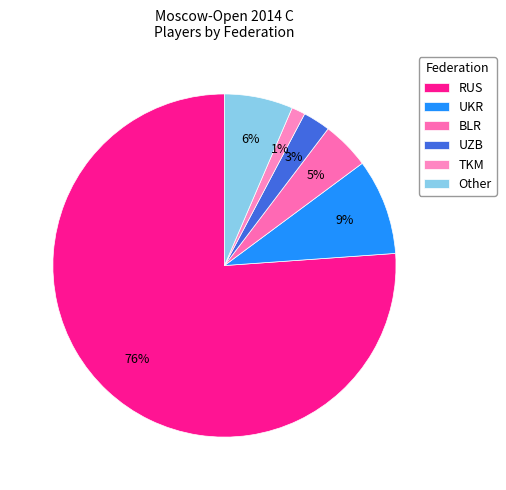

Rank the categories by value from highest to lowest.

RUS, UKR, Other, BLR, UZB, TKM